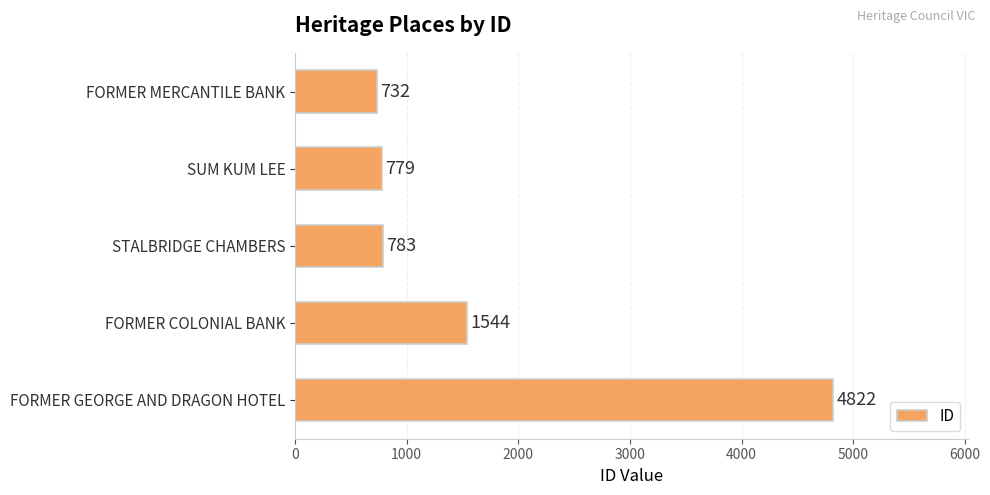

Rank the categories by value from lowest to highest.

FORMER MERCANTILE BANK, SUM KUM LEE, STALBRIDGE CHAMBERS, FORMER COLONIAL BANK, FORMER GEORGE AND DRAGON HOTEL